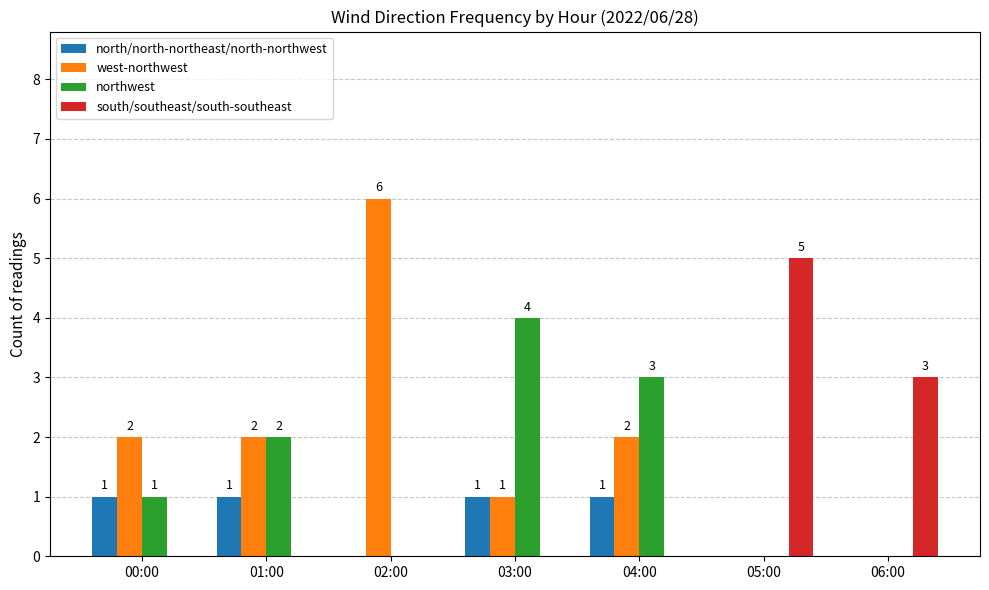

What is the maximum value shown in the chart?

6